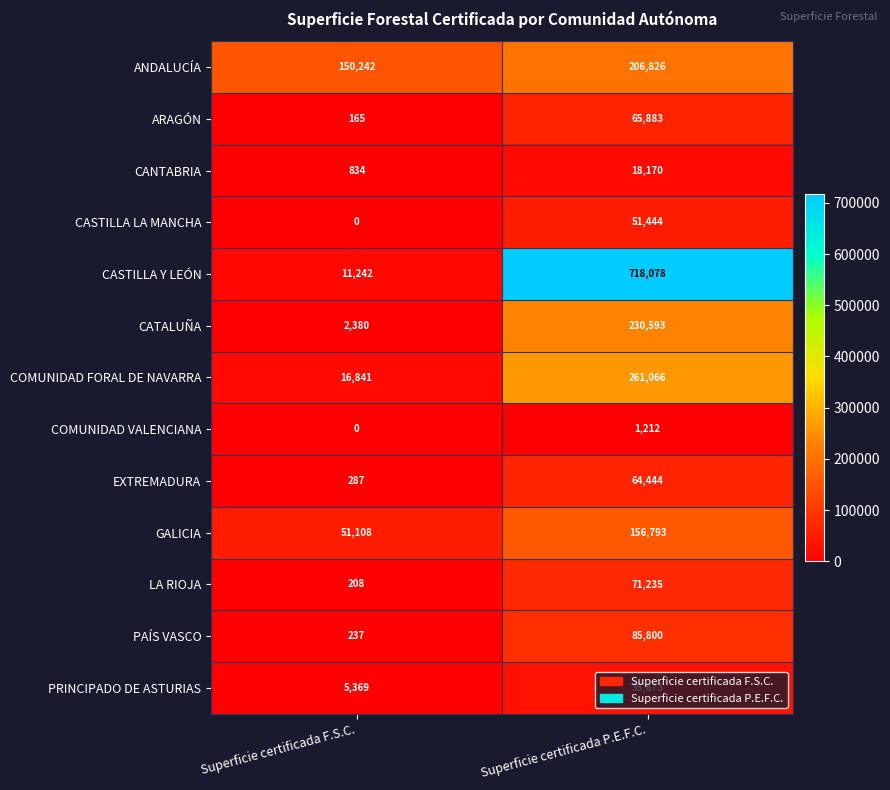

What is the sum of all CASTILLA LA MANCHA values?

51444